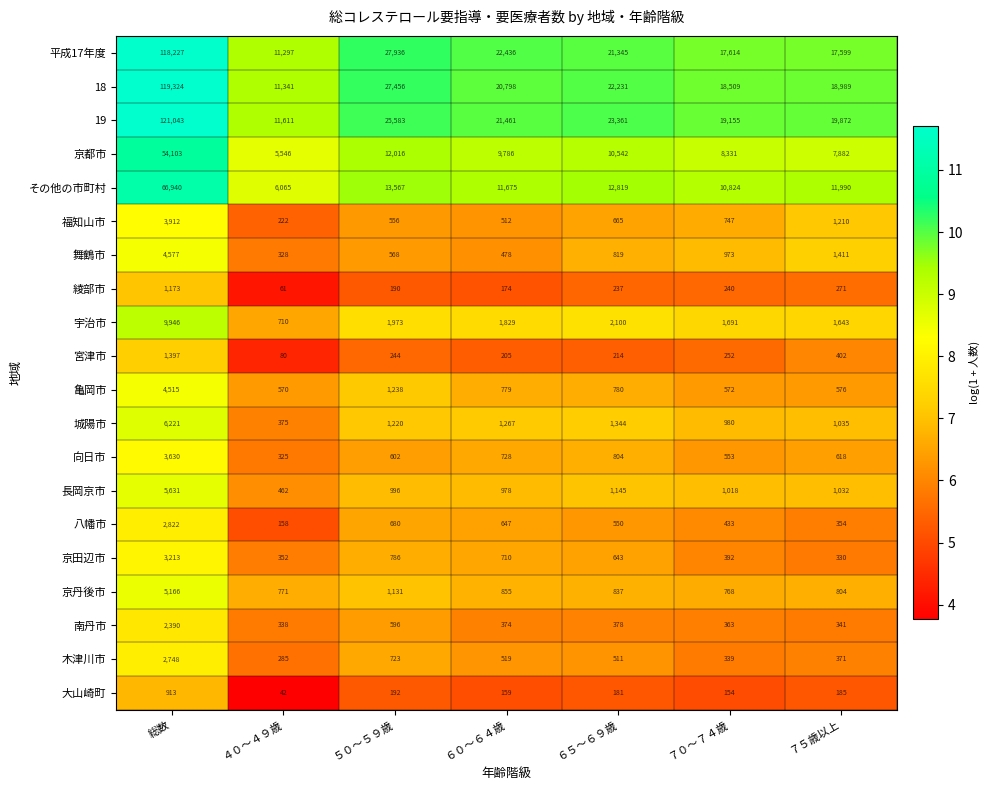

What is the difference between the highest and lowest values at ４０～４９歳?

11569